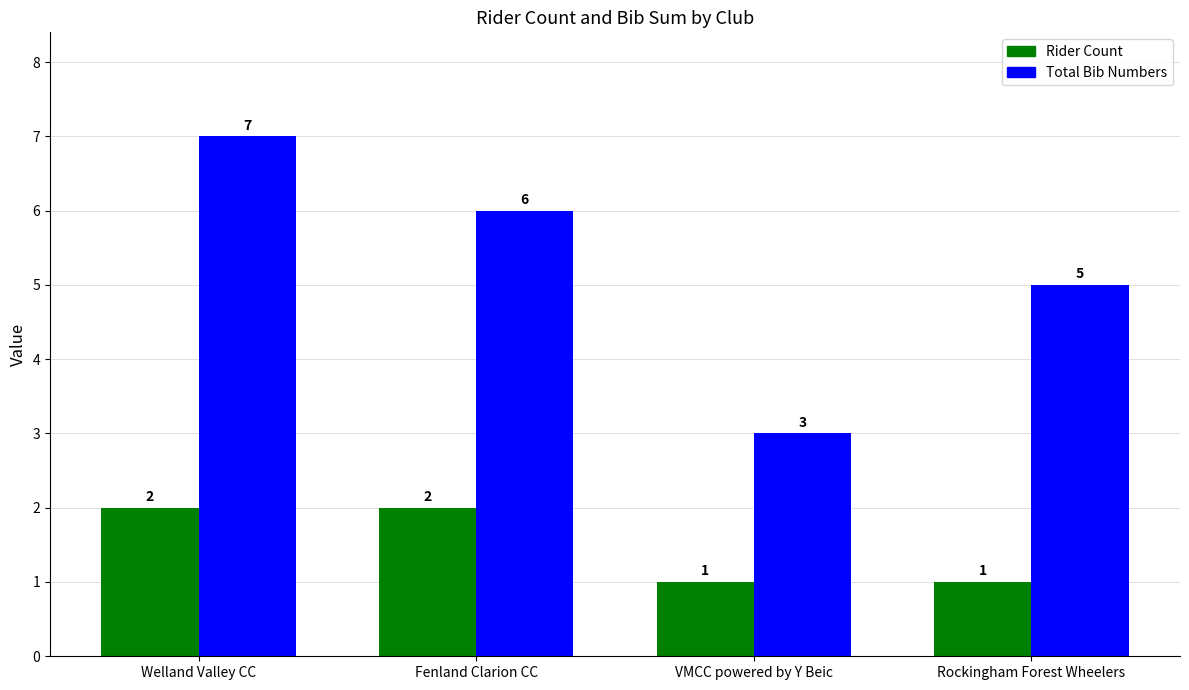

Which series has the largest total across all categories?

Total Bib Numbers